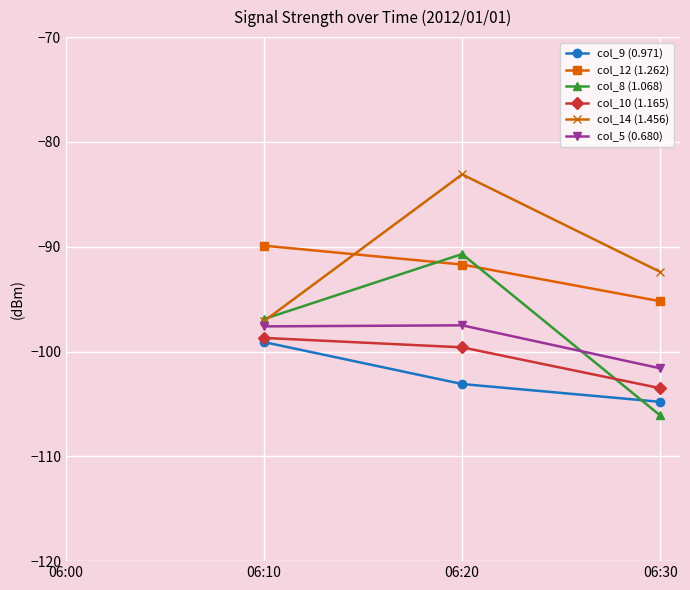

True or false: col_9 (0.971) and col_10 (1.165) intersect in this chart.

False